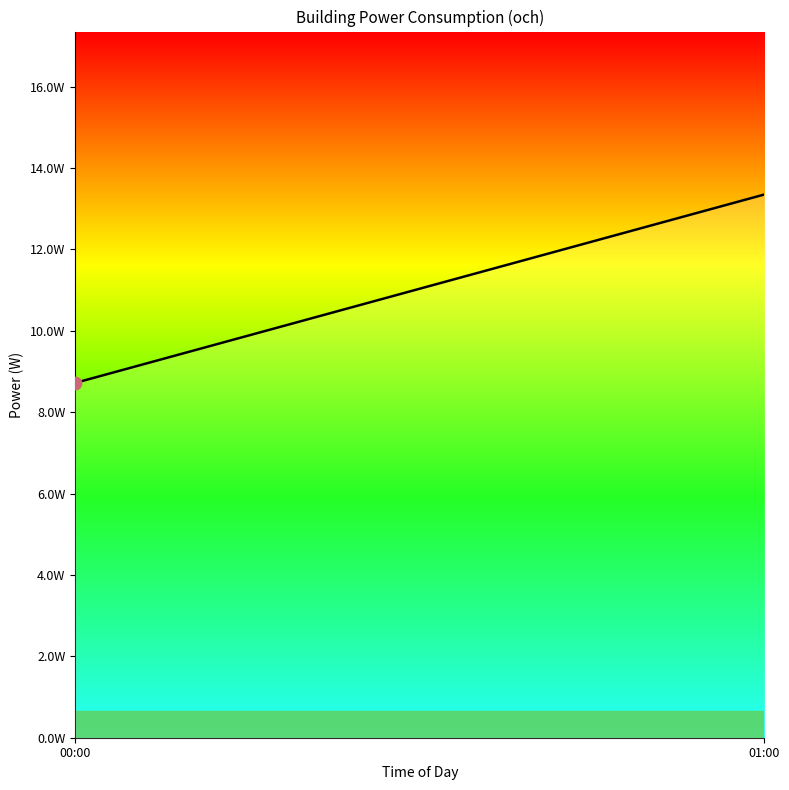

Approximately how many times larger is the value at 00:00 compared to 01:00?

0.7